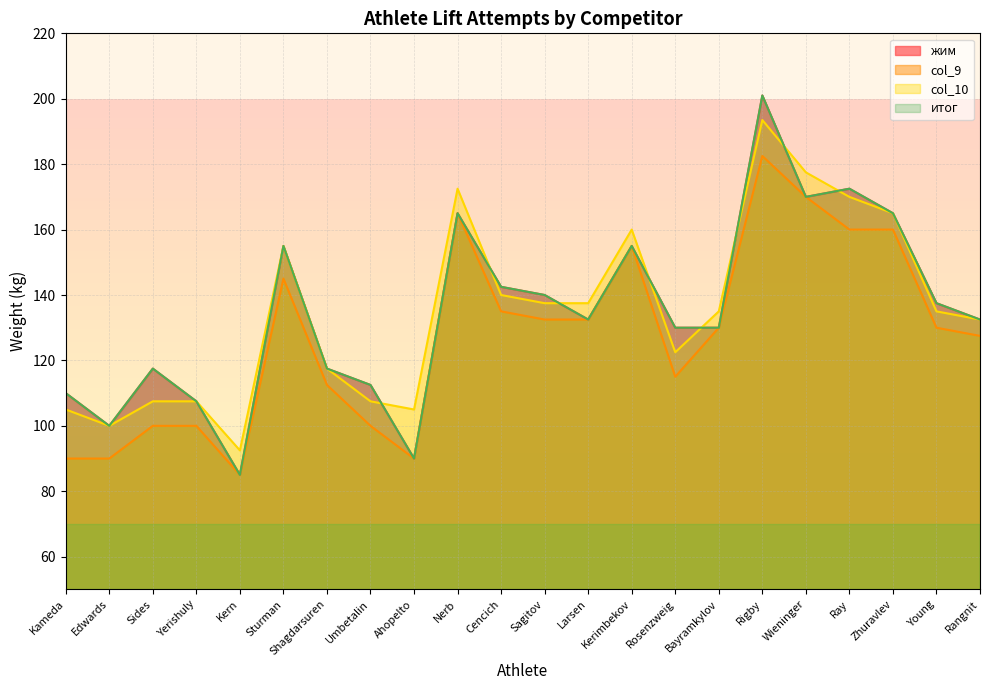

What is the label of the 13th point from the right?

Nerb